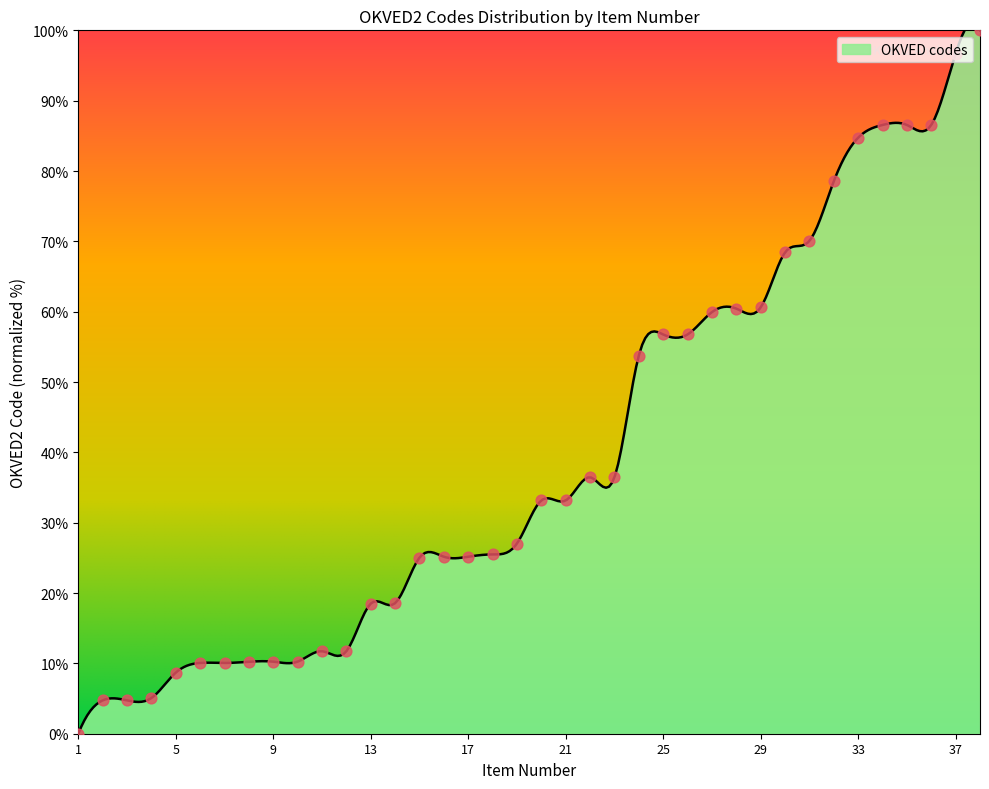

Approximately how many times larger is the value at 27 compared to 2?

12.6